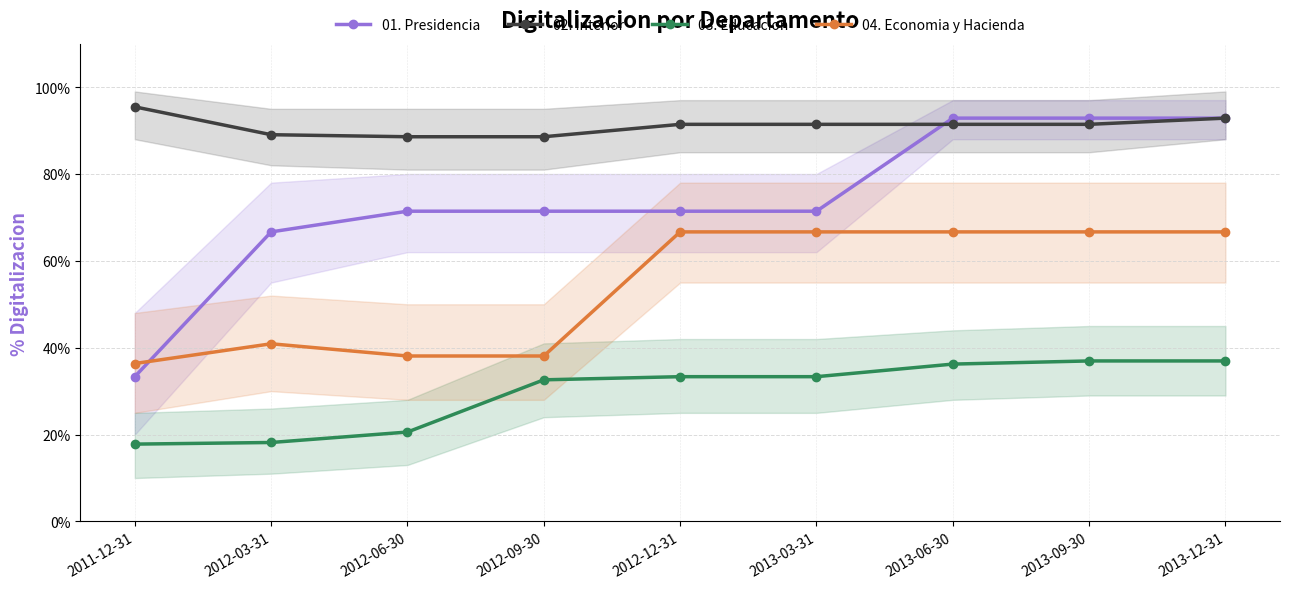

At how many categories does at least one series exceed 0?

9